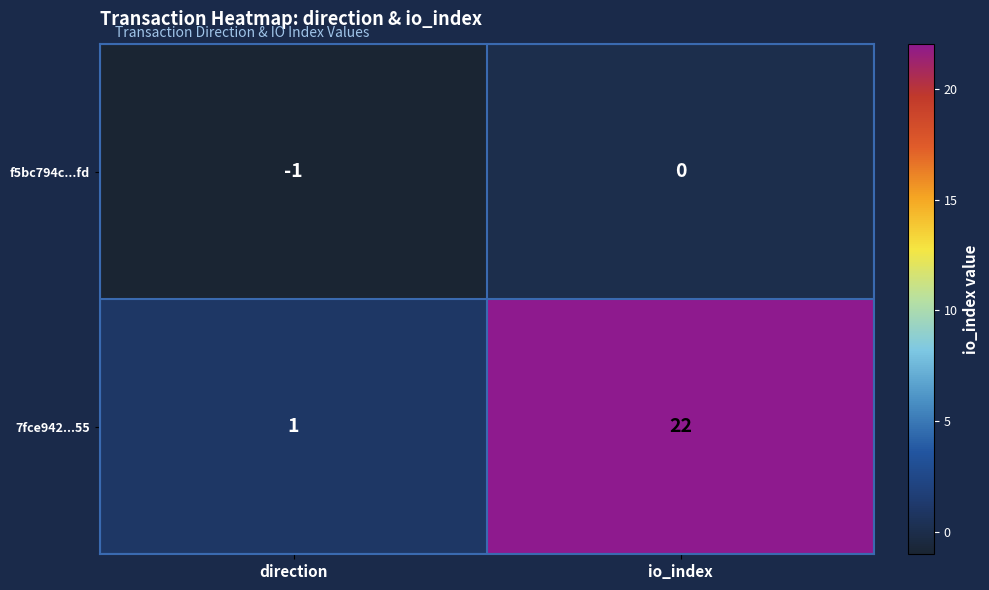

The 7fce942...55 series shows 22 at io_index. True or false?

True